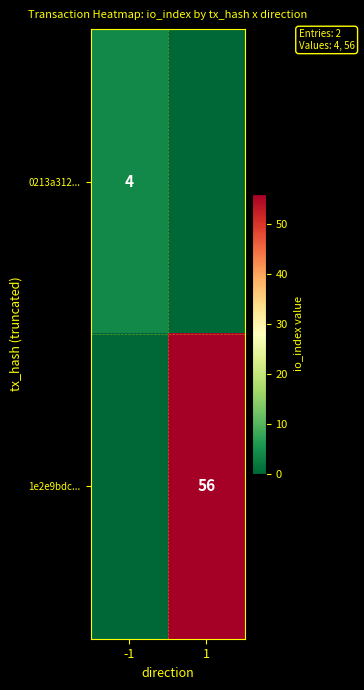

What is the spread (max minus min) of values at 1?

56